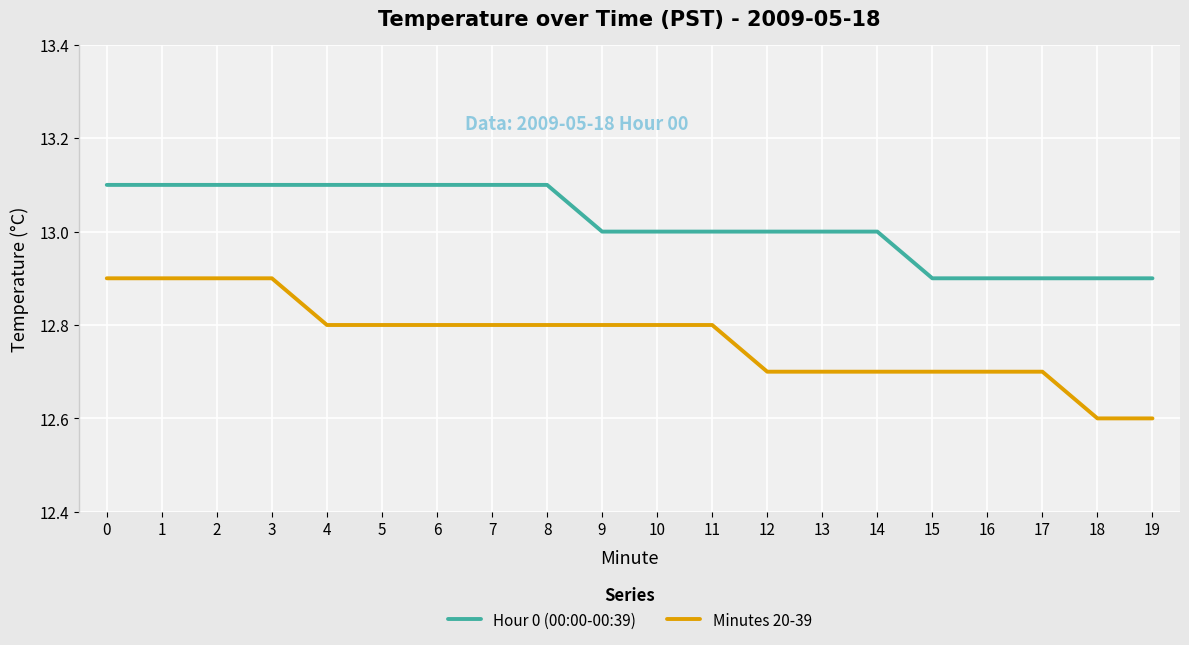

True or false: Minutes 20-39 and Hour 0 (00:00-00:39) cross at least once.

False